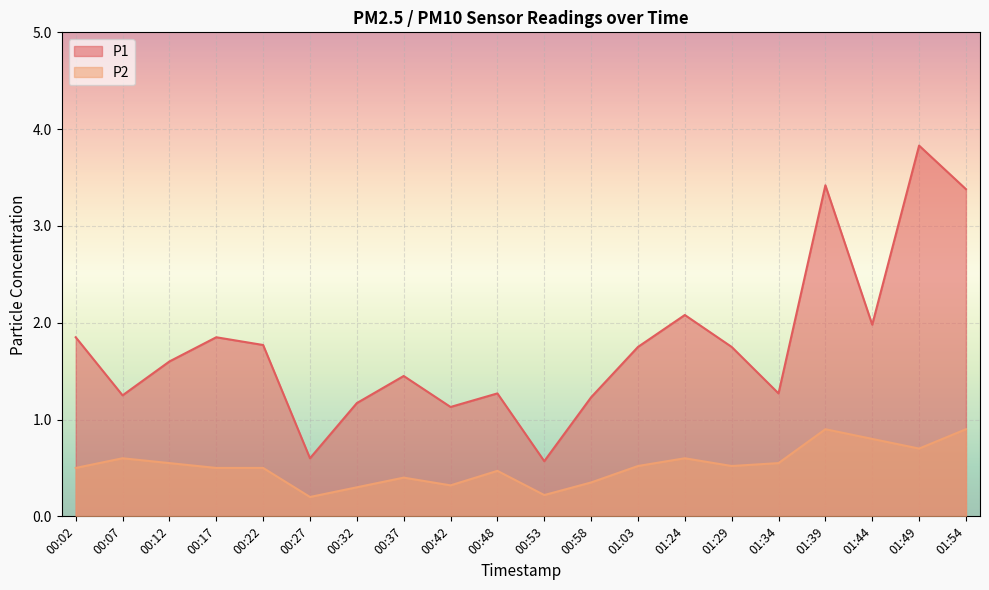

How many lines are shown in the chart?

2